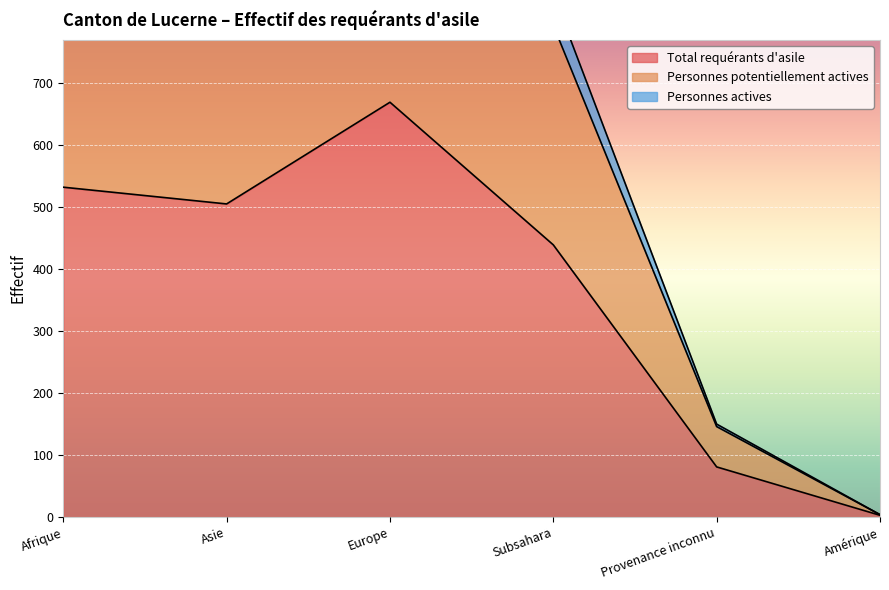

True or false: Total requérants d'asile has a value of 33 at Provenance inconnu.

False